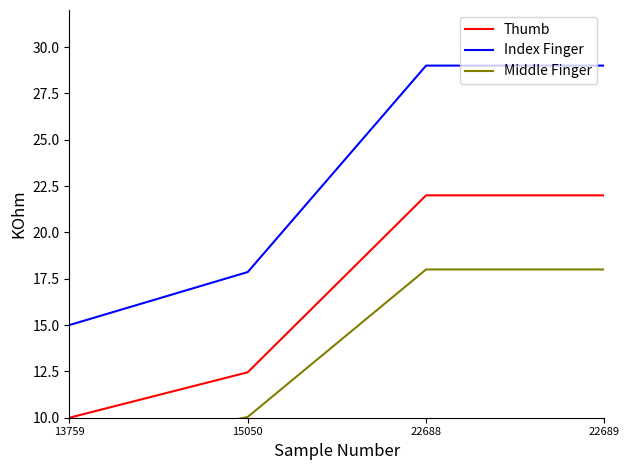

At which category is the sum across all series the highest?

22688